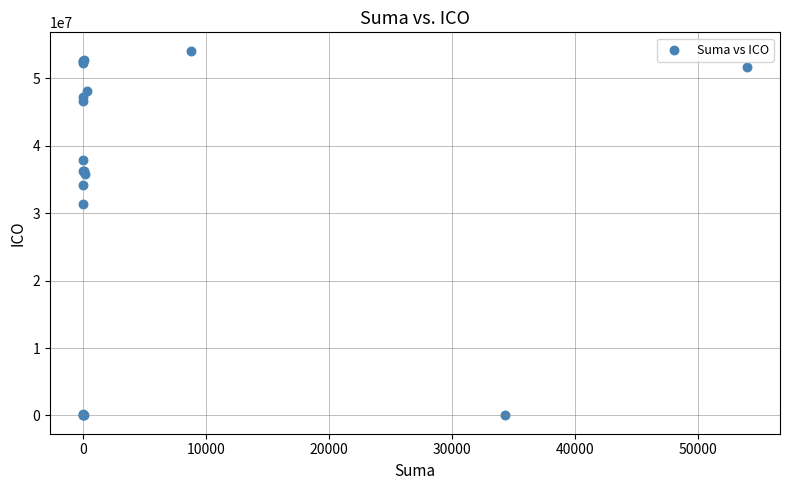

What Y value in the scatter plot is closest to 27065265?

31428819